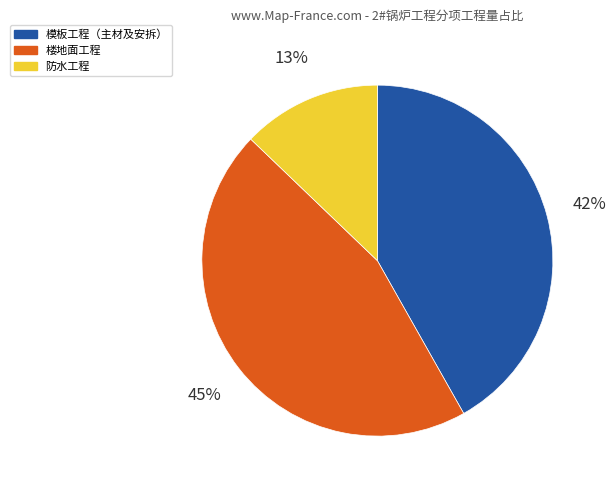

To the nearest percent, what is the average slice percentage?

33%